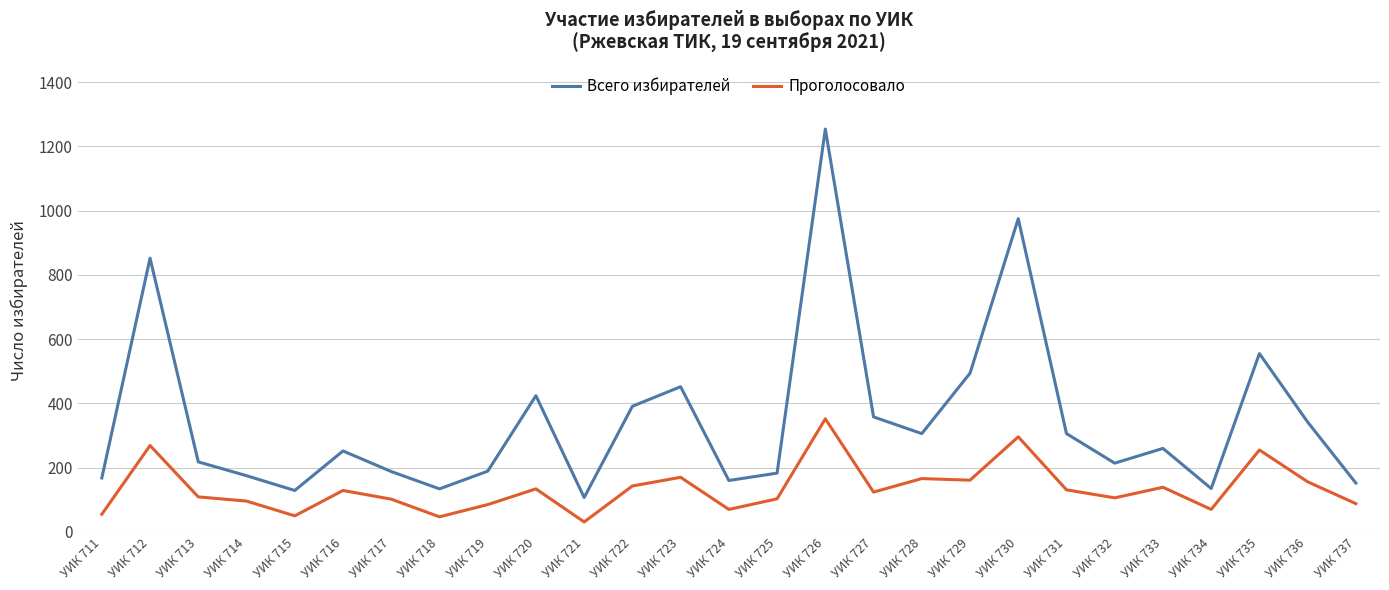

How many categories are shown in the chart?

27